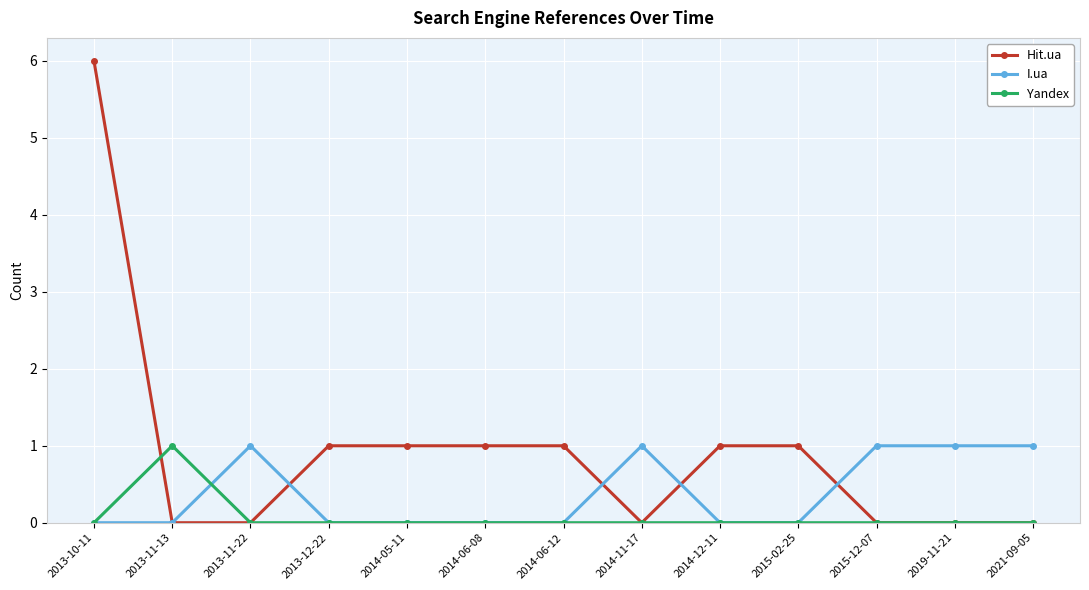

True or false: Yandex and I.ua cross at least once.

True